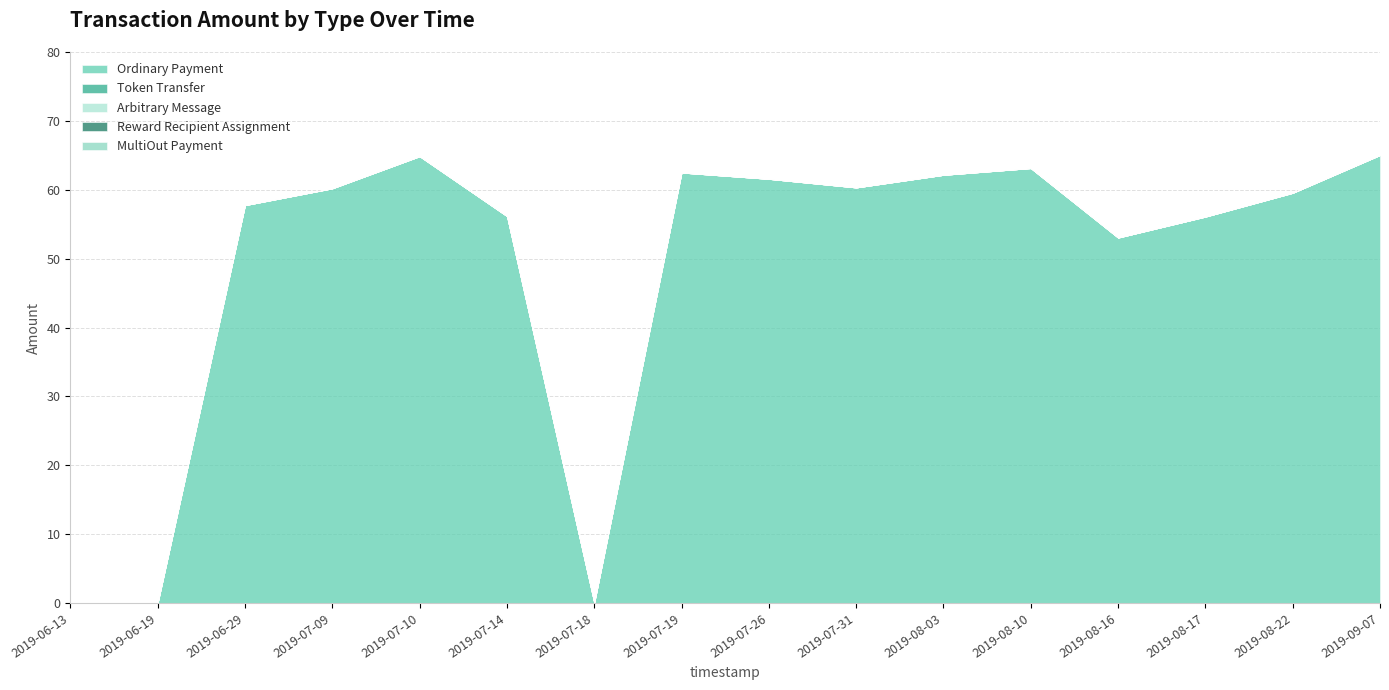

Reading left to right, what are all the values shown in this chart?

Ordinary Payment: 2019-06-13=0.0	2019-06-19=0.0	2019-06-29=57.8	2019-07-09=60.2	2019-07-10=64.9	2019-07-14=56.2	2019-07-18=0.0	2019-07-19=62.5	2019-07-26=61.6	2019-07-31=60.3	2019-08-03=62.2	2019-08-10=63.1	2019-08-16=53.0	2019-08-17=56.1	2019-08-22=59.5	2019-09-07=65.0
Token Transfer: 2019-06-13=0.0	2019-06-19=0.0	2019-06-29=0.0	2019-07-09=0.0	2019-07-10=0.0	2019-07-14=0.0	2019-07-18=0.0	2019-07-19=0.0	2019-07-26=0.0	2019-07-31=0.0	2019-08-03=0.0	2019-08-10=0.0	2019-08-16=0.0	2019-08-17=0.0	2019-08-22=0.0	2019-09-07=0.0
Arbitrary Message: 2019-06-13=0.0	2019-06-19=0.0	2019-06-29=0.0	2019-07-09=0.0	2019-07-10=0.0	2019-07-14=0.0	2019-07-18=0.0	2019-07-19=0.0	2019-07-26=0.0	2019-07-31=0.0	2019-08-03=0.0	2019-08-10=0.0	2019-08-16=0.0	2019-08-17=0.0	2019-08-22=0.0	2019-09-07=0.0
Reward Recipient Assignment: 2019-06-13=0.0	2019-06-19=0.0	2019-06-29=0.0	2019-07-09=0.0	2019-07-10=0.0	2019-07-14=0.0	2019-07-18=0.0	2019-07-19=0.0	2019-07-26=0.0	2019-07-31=0.0	2019-08-03=0.0	2019-08-10=0.0	2019-08-16=0.0	2019-08-17=0.0	2019-08-22=0.0	2019-09-07=0.0
MultiOut Payment: 2019-06-13=0.0	2019-06-19=0.0	2019-06-29=0.0	2019-07-09=0.0	2019-07-10=0.0	2019-07-14=0.0	2019-07-18=0.0	2019-07-19=0.0	2019-07-26=0.0	2019-07-31=0.0	2019-08-03=0.0	2019-08-10=0.0	2019-08-16=0.0	2019-08-17=0.0	2019-08-22=0.0	2019-09-07=0.0